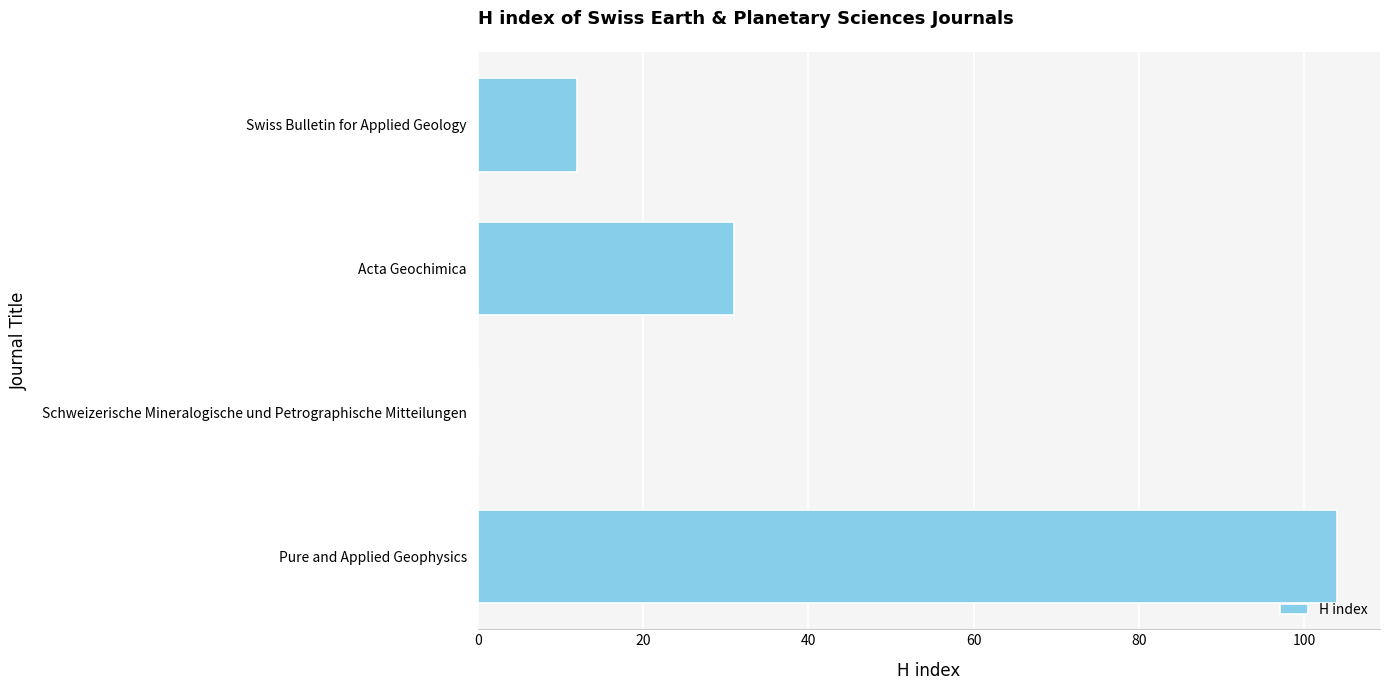

What is the greatest value displayed?

104